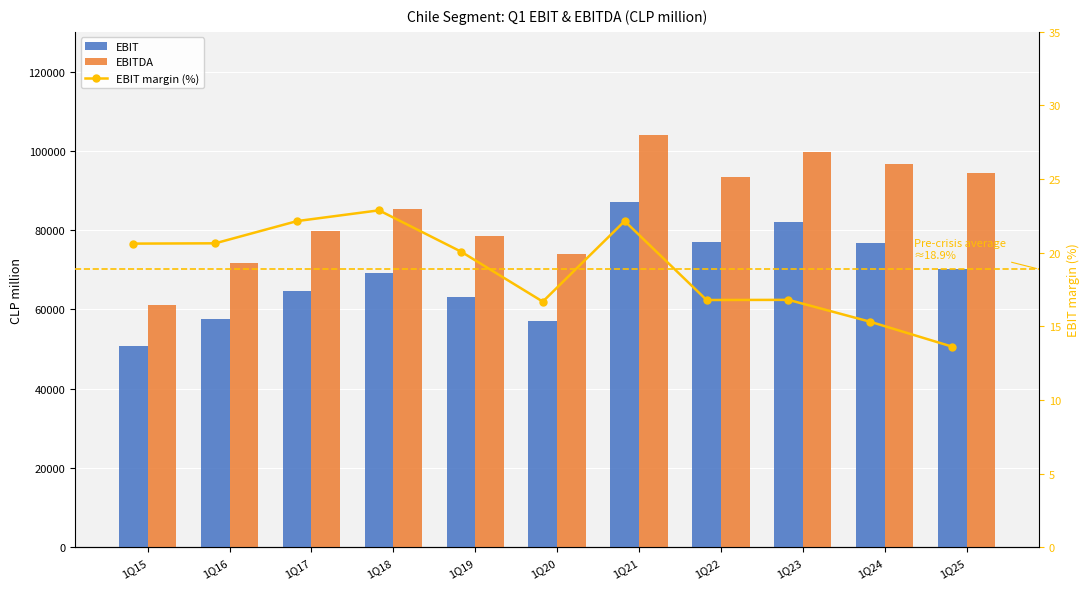

Between 1Q25 and 1Q19, which is larger?

1Q25